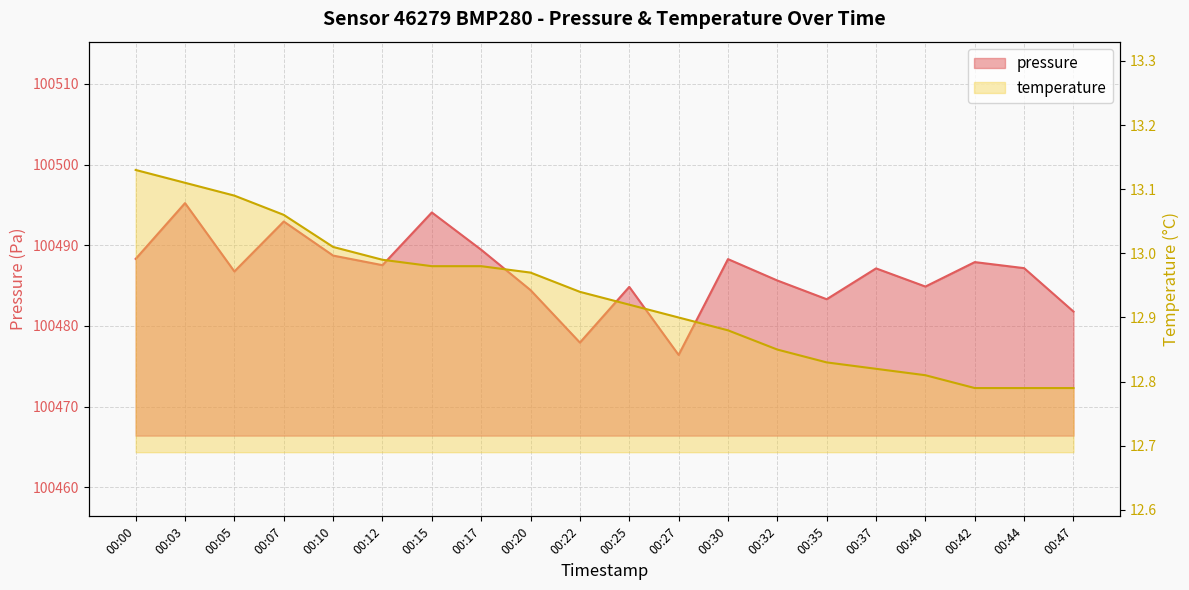

At how many categories does at least one series exceed 55722?

20